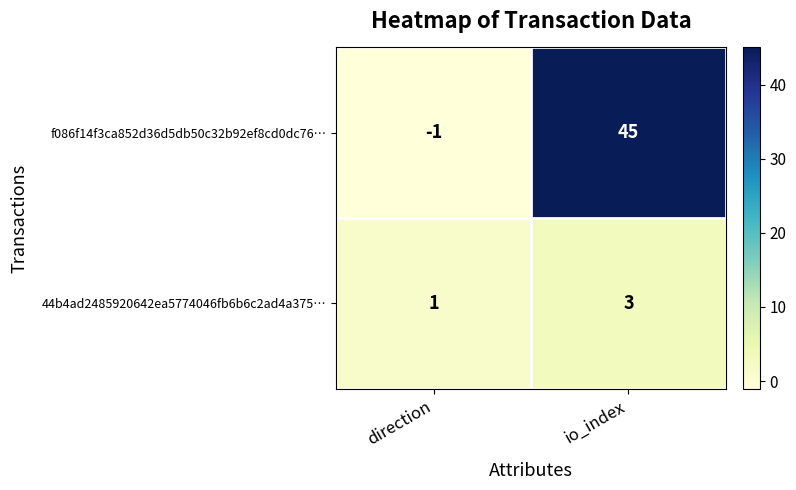

The f086f14f3ca852d36d5db50c32b92ef8cd0dc76… series shows 20 at io_index. True or false?

False